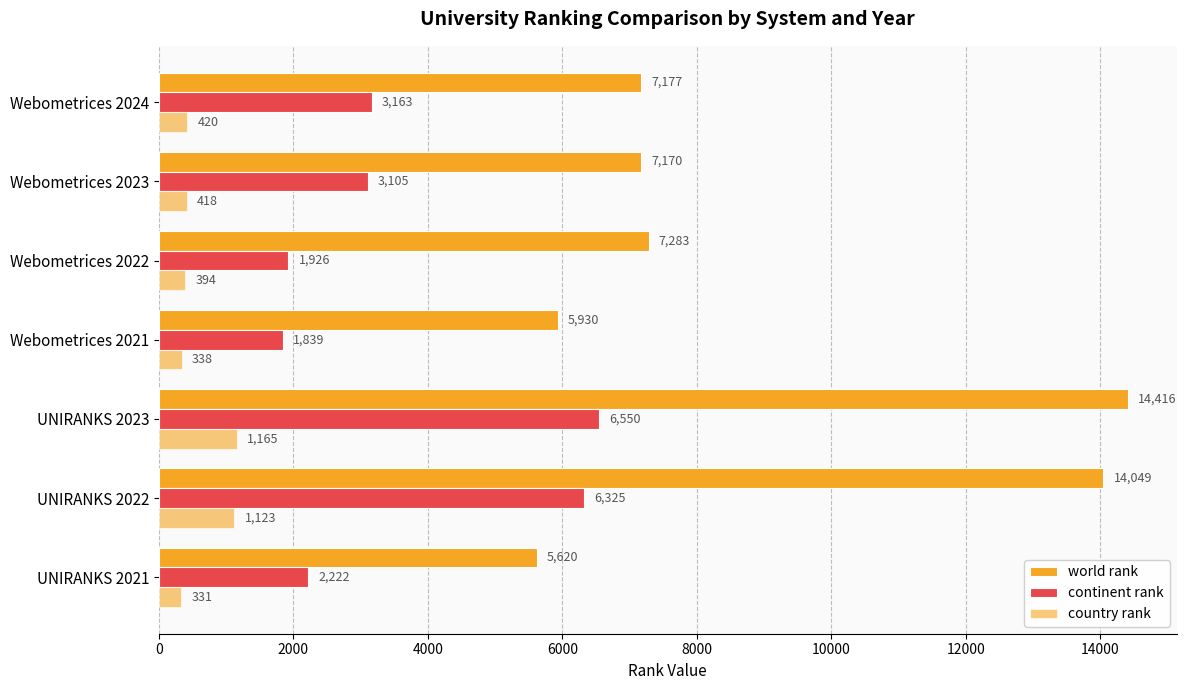

What is the value of the world rank bar at the 5th from the left?

7283